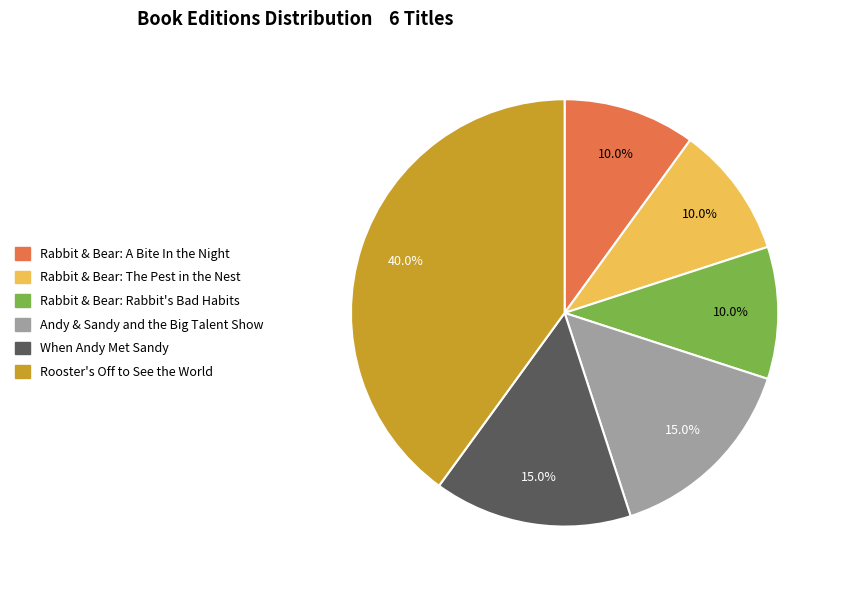

What percentage is the Rabbit & Bear: A Bite In the Night slice, to the nearest percent?

10%